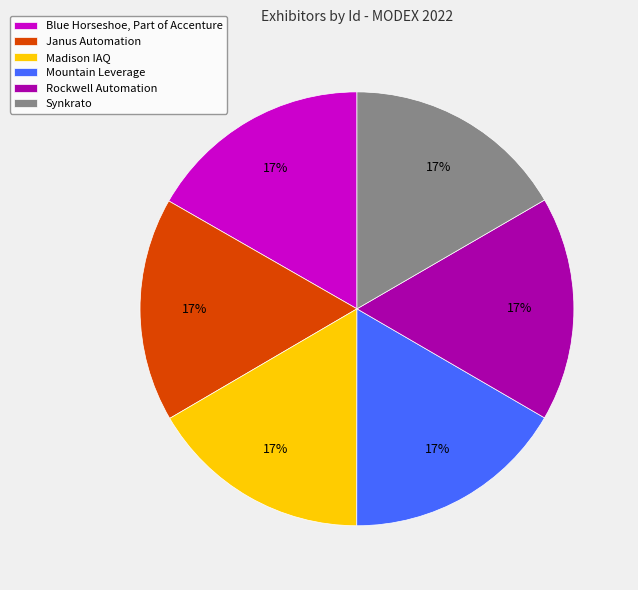

Combined, do Blue Horseshoe, Part of Accenture and Mountain Leverage account for over 50%?

No